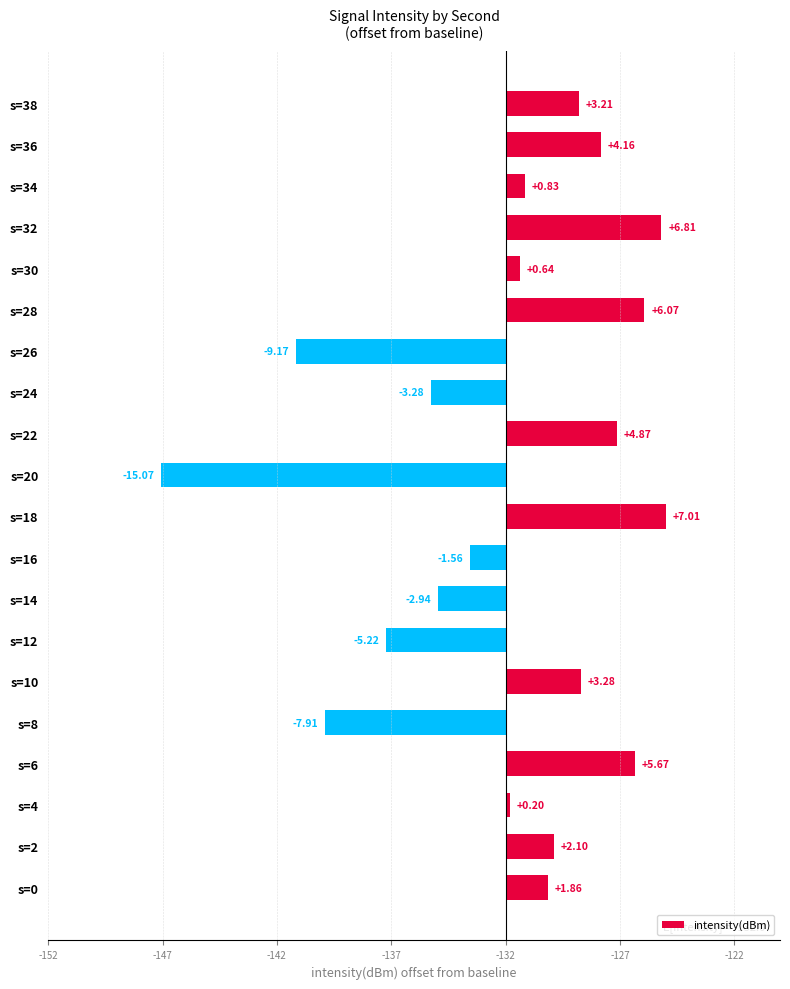

What is the value of the 5th bar from the left?

-7.9